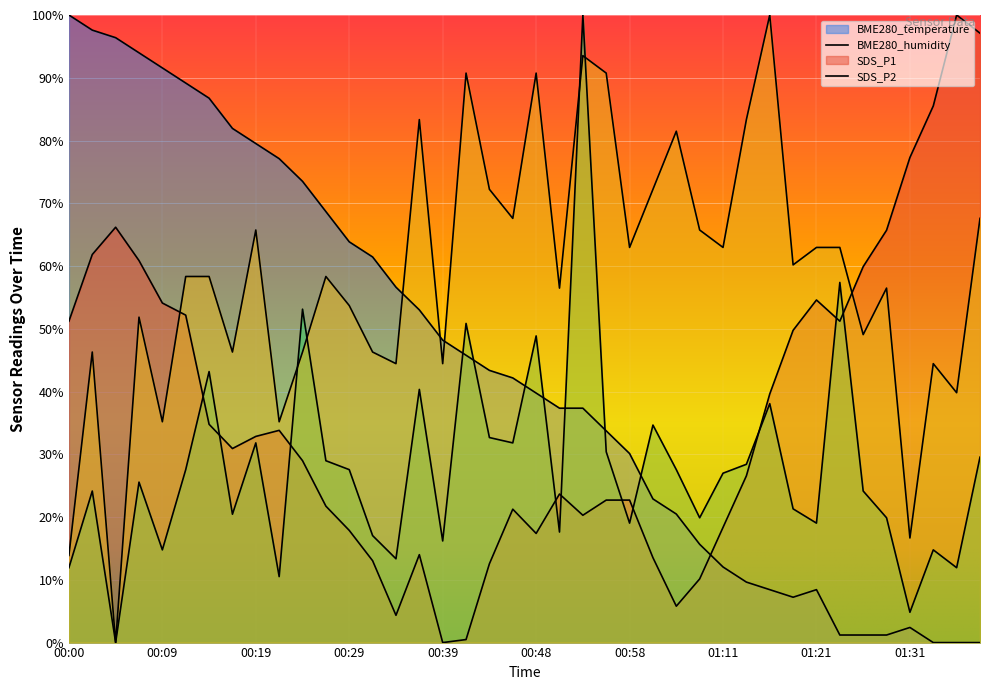

At which category does SDS_P2 reach its first local valley?

00:05